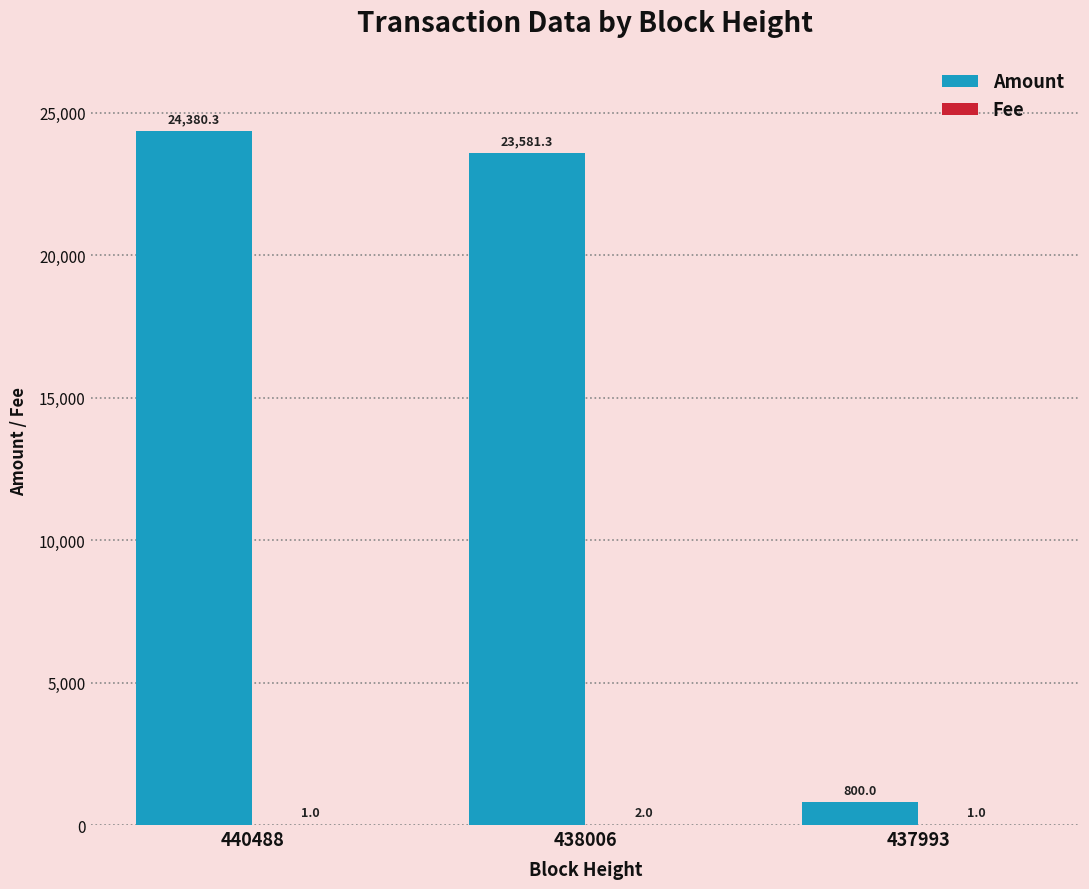

Which label corresponds to the largest value in the chart?

440488